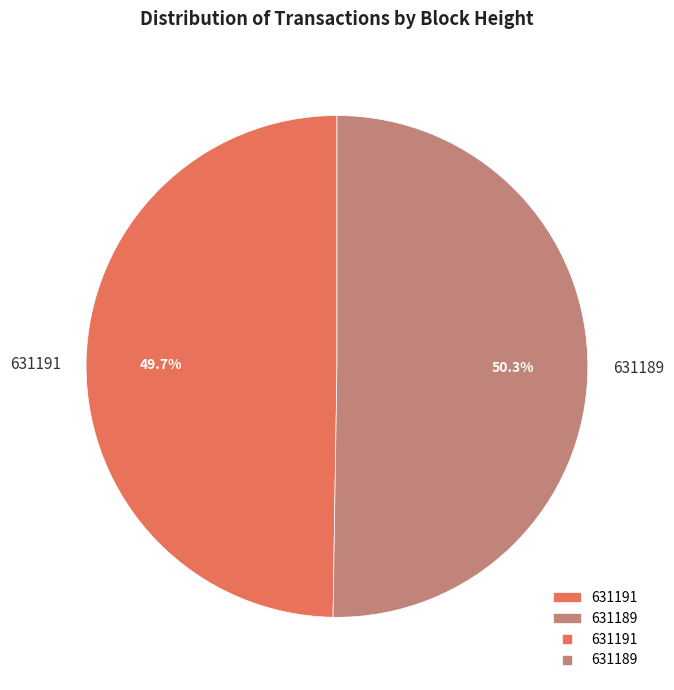

Between 631191 and 631189, which is larger?

631189